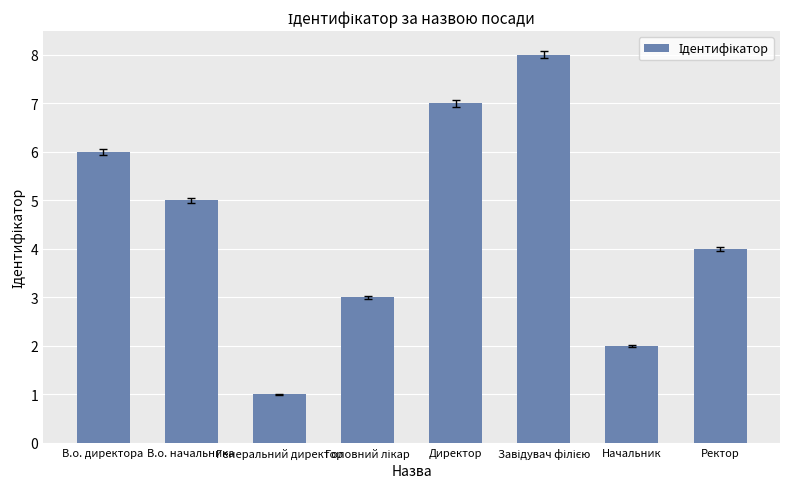

What is the change in value from В.о. директора to Начальник?

-4